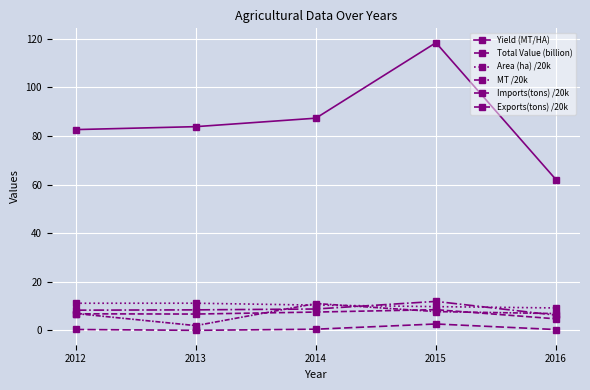

How many lines are shown in the chart?

6